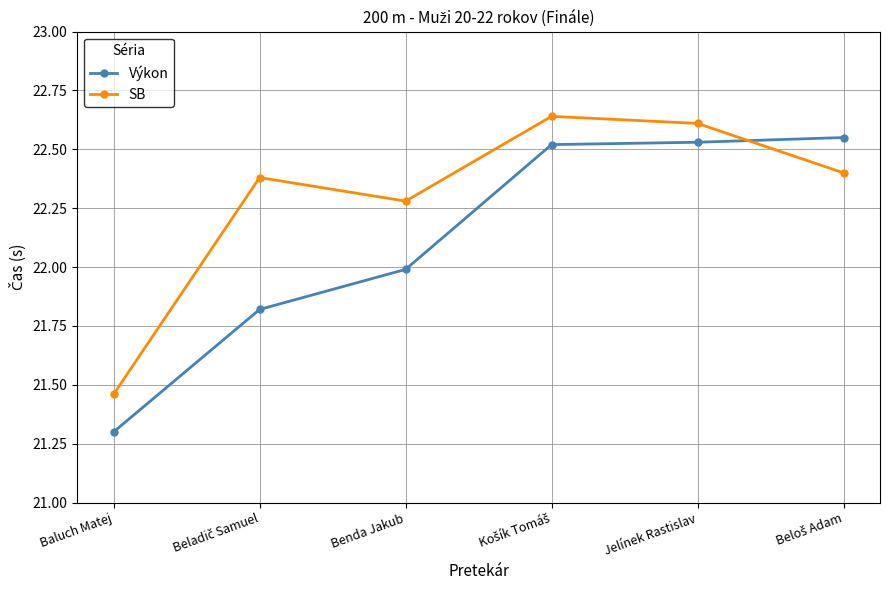

At how many categories does at least one series exceed 21?

6